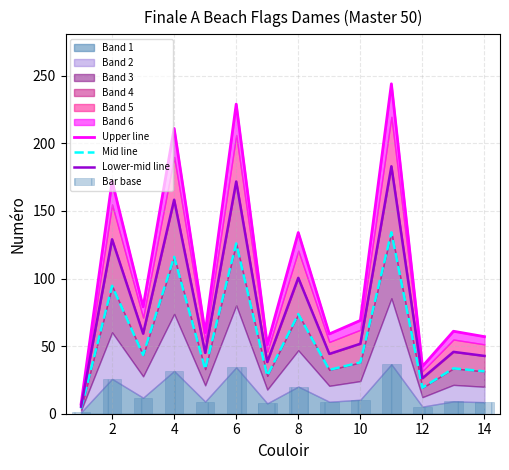

Reading right to left, what are all the values shown in this chart?

Upper line: 57.0	61.0	35.0	244.0	69.0	59.0	134.0	51.0	229.0	60.0	211.0	79.0	172.0	7.0
Mid line: 31.4	33.6	19.2	134.2	38.0	32.5	73.7	28.1	126.0	33.0	116.1	43.5	94.6	3.9
Lower-mid line: 42.8	45.8	26.2	183.0	51.8	44.2	100.5	38.2	171.8	45.0	158.2	59.2	129.0	5.2
Bar base: 8.5	9.2	5.2	36.6	10.3	8.8	20.1	7.6	34.4	9.0	31.6	11.8	25.8	1.1